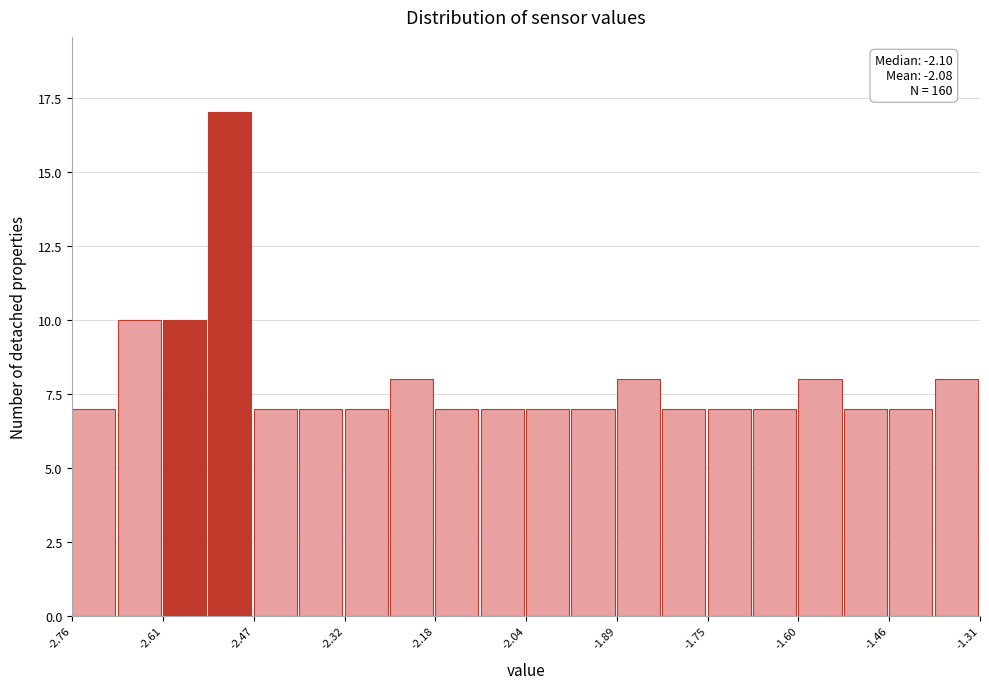

Around what value on the x-axis is the tallest bar? Give the approximate position of its centre, as read against the axis.

-2.50